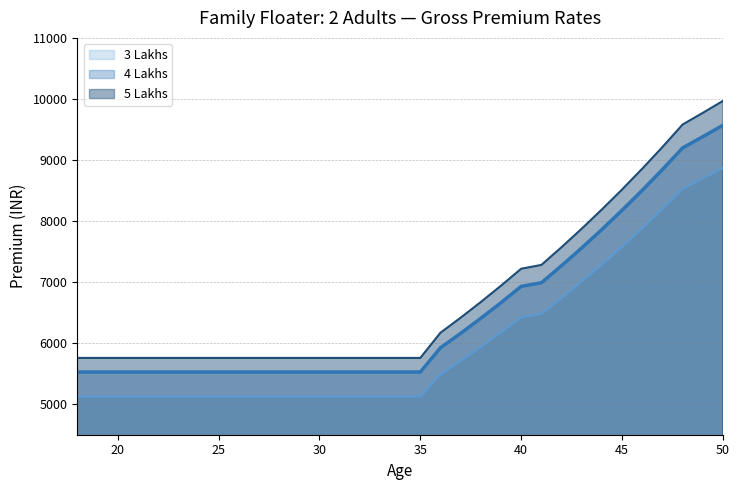

The value of 5 Lakhs at 33 is 5758. True or false?

True